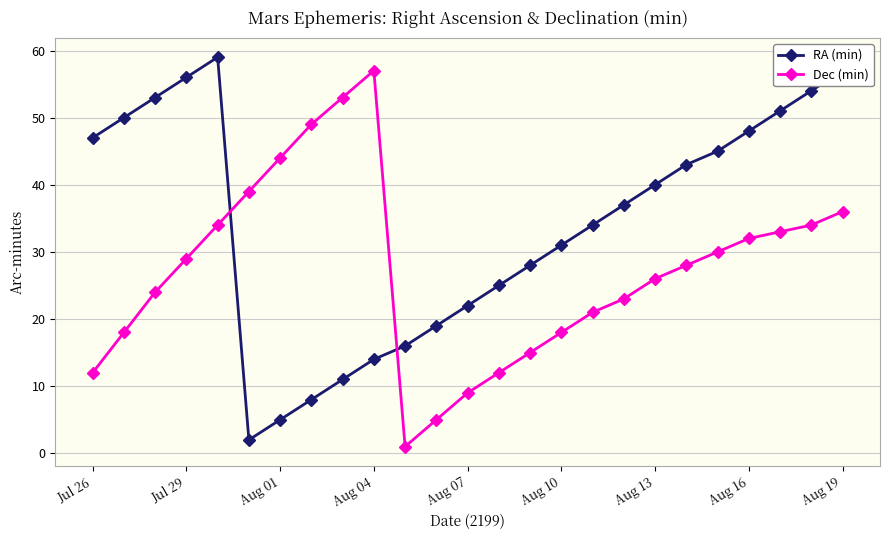

What is the maximum value shown in the chart?

59